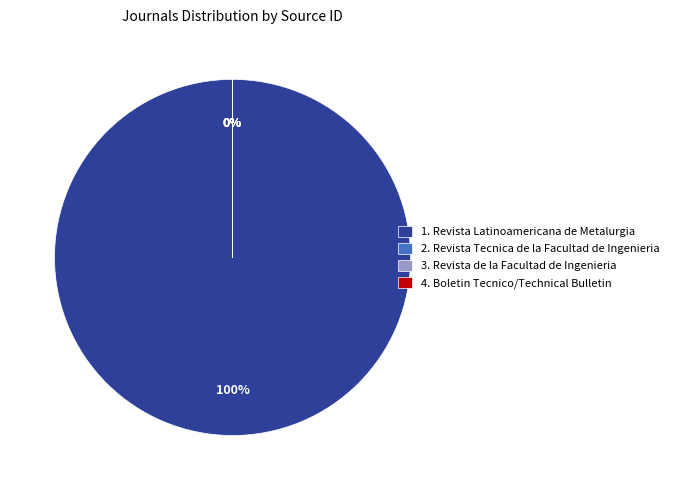

Which category has the biggest portion of the pie?

Revista Latinoamericana de Metalurgia